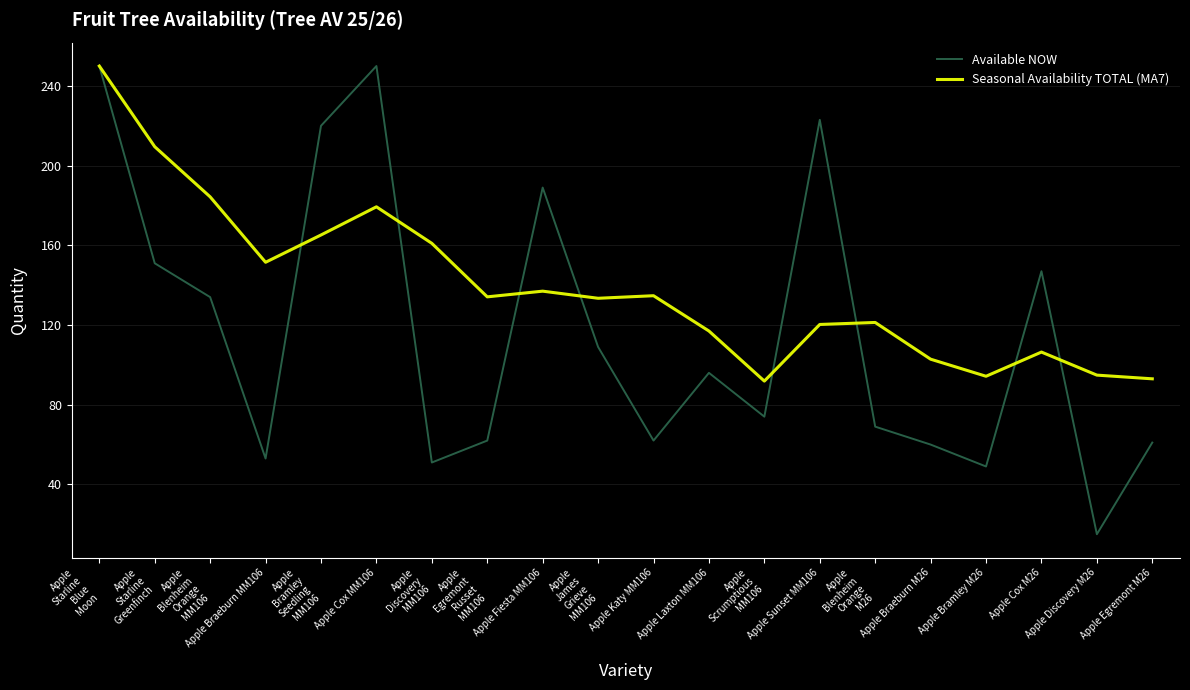

What are all the series names shown in the legend?

Available NOW, Seasonal Availability TOTAL (MA7)